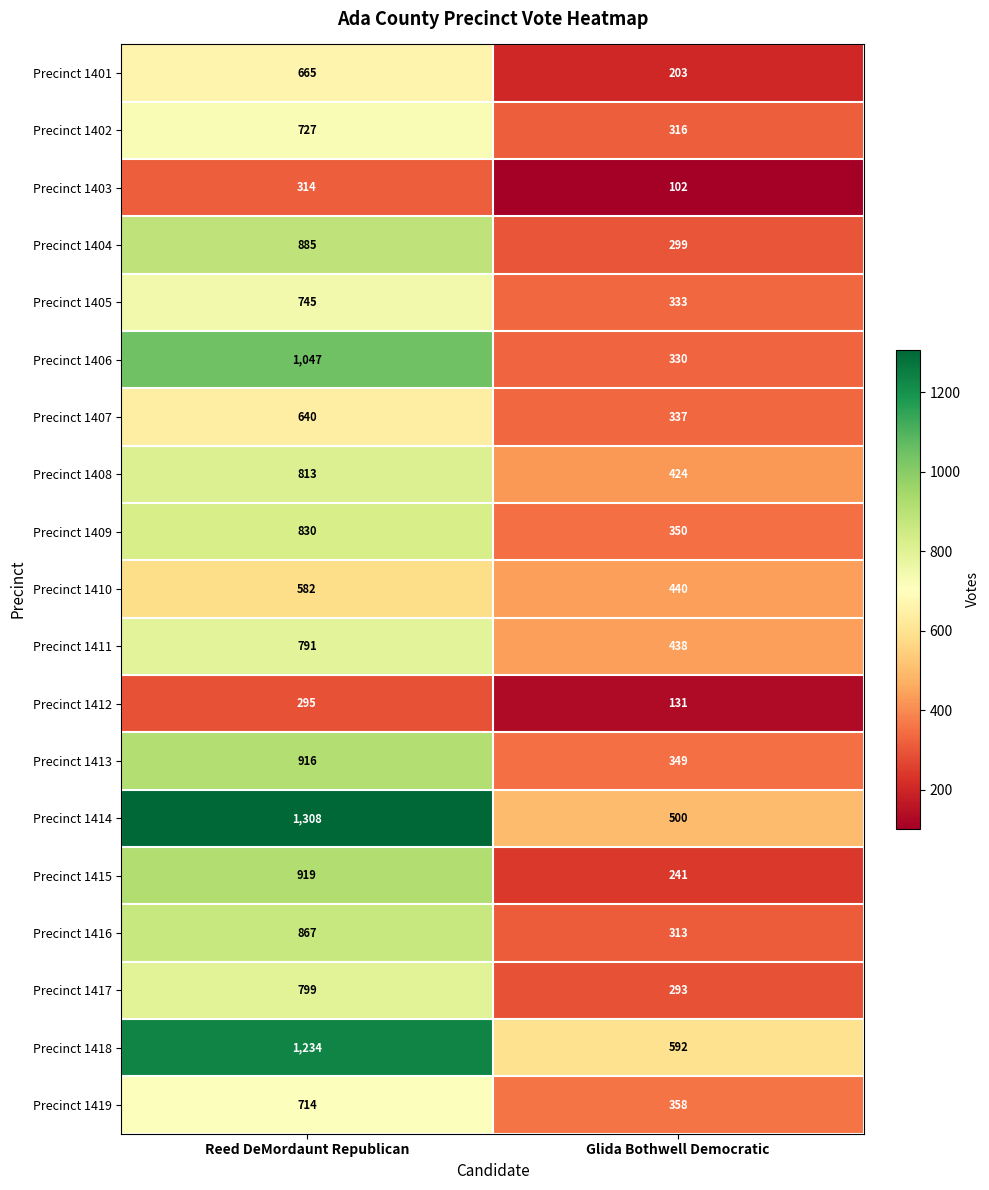

What is the approximate value of Precinct 1413 at Glida Bothwell Democratic, to the nearest 50?

350